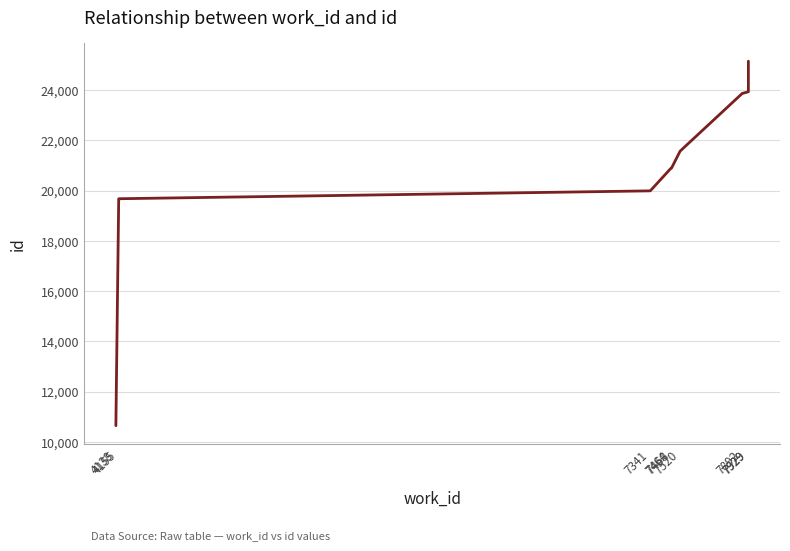

Which label corresponds to the largest value in the chart?

7929